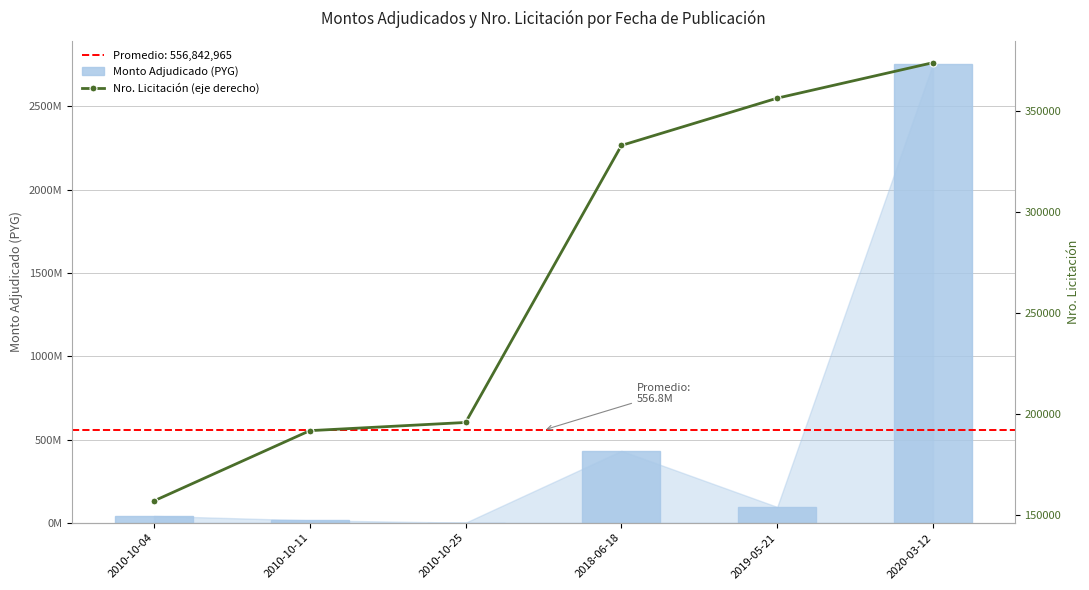

What is the value of the Nro. Licitación (eje derecho) bar at the 2nd from the left?

191547